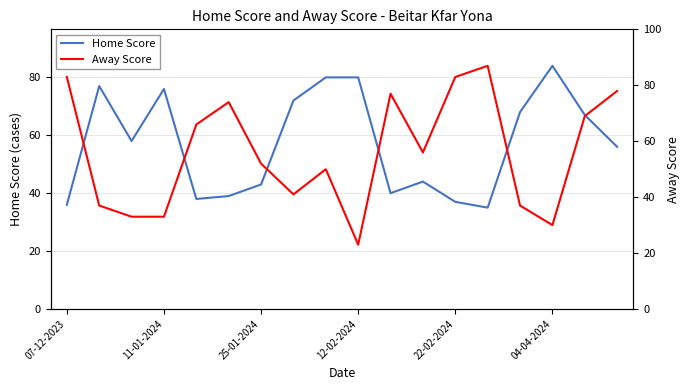

What is the minimum value for Home Score?

35